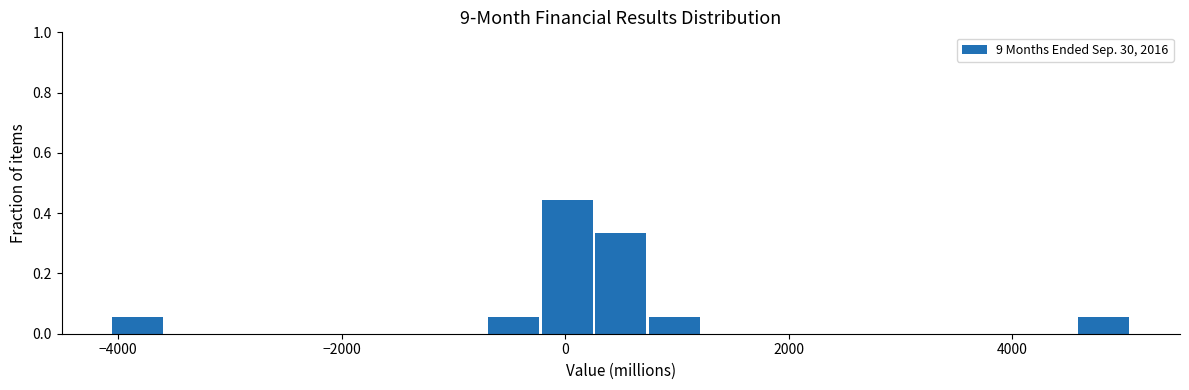

Around what value on the x-axis is the tallest bar? Give the approximate position of its centre, as read against the axis.

0